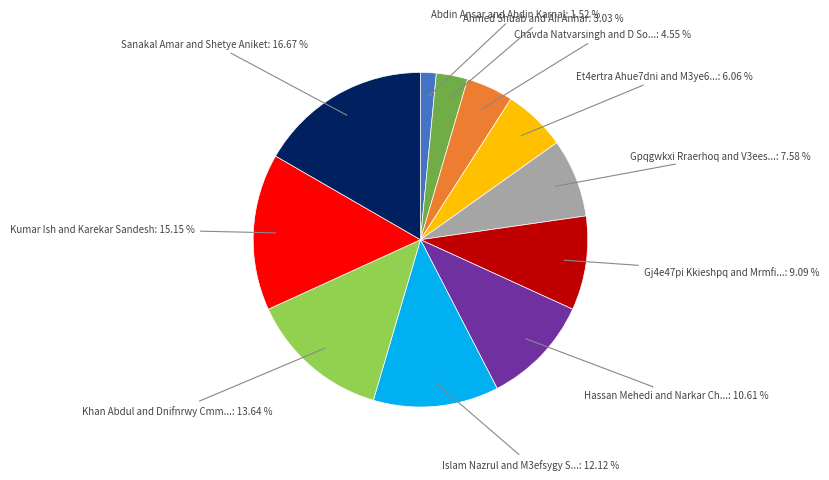

Does any single category account for the majority?

No